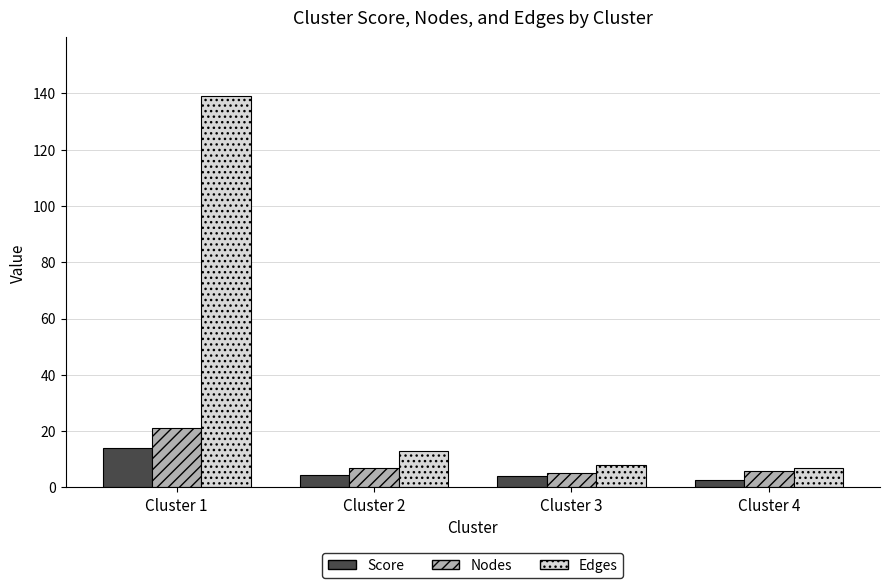

Are the bars grouped side by side (vs. stacked)?

Yes